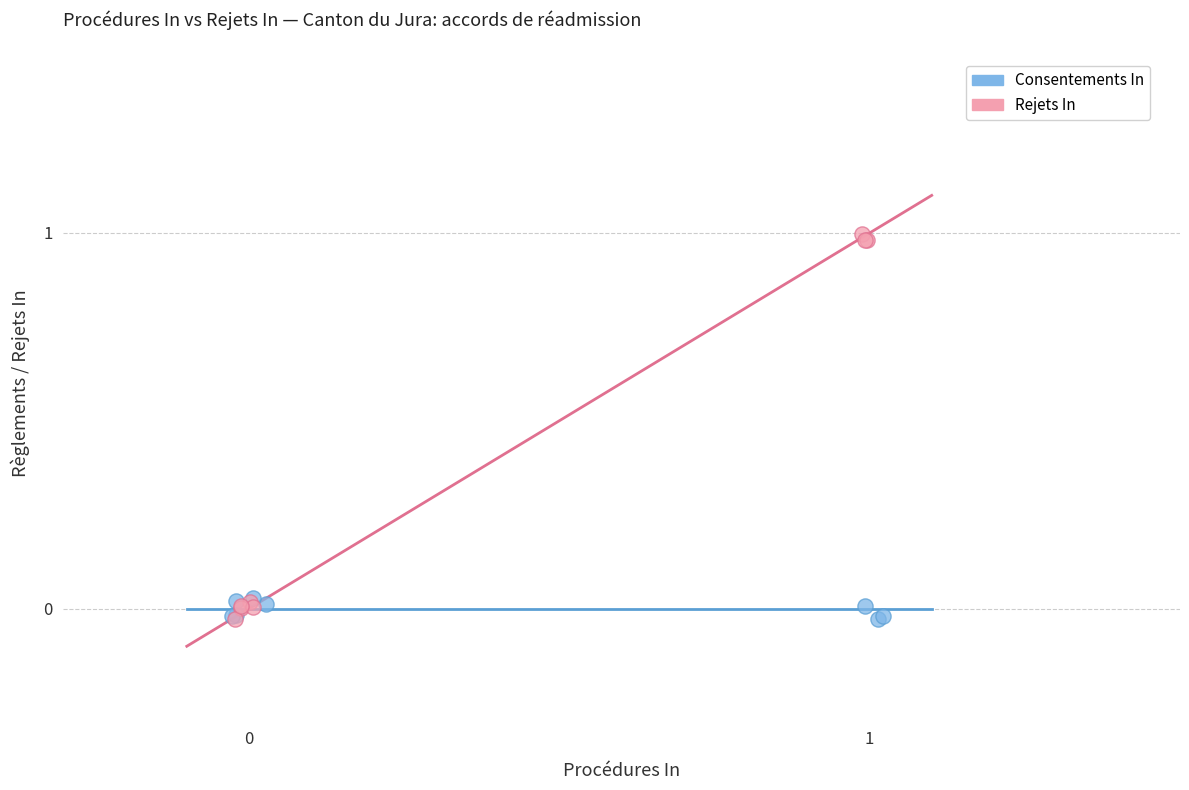

Which series reaches the maximum Y coordinate?

Rejets In